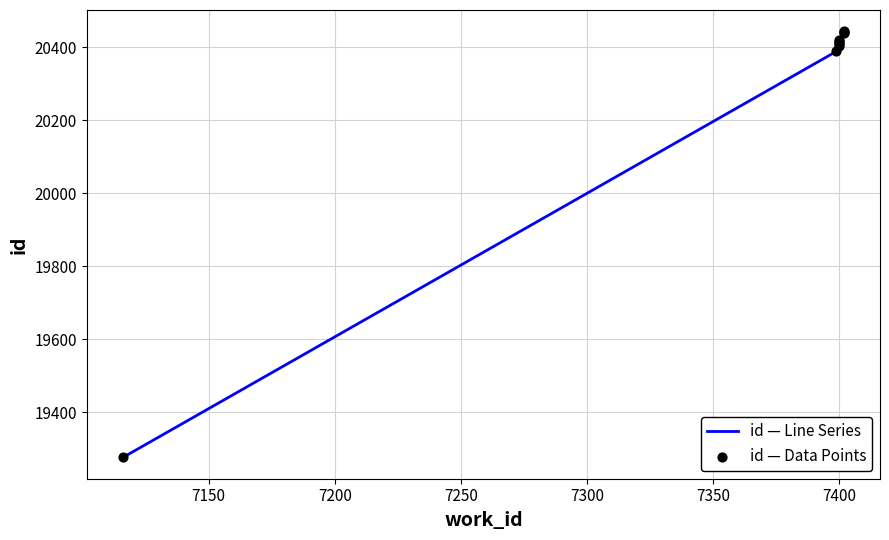

Which series reaches the maximum Y coordinate?

id — Line Series